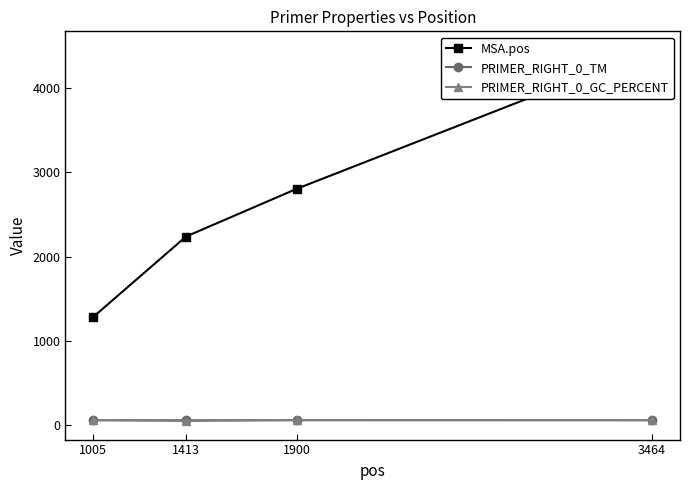

Which series has the widest spread of values?

MSA.pos